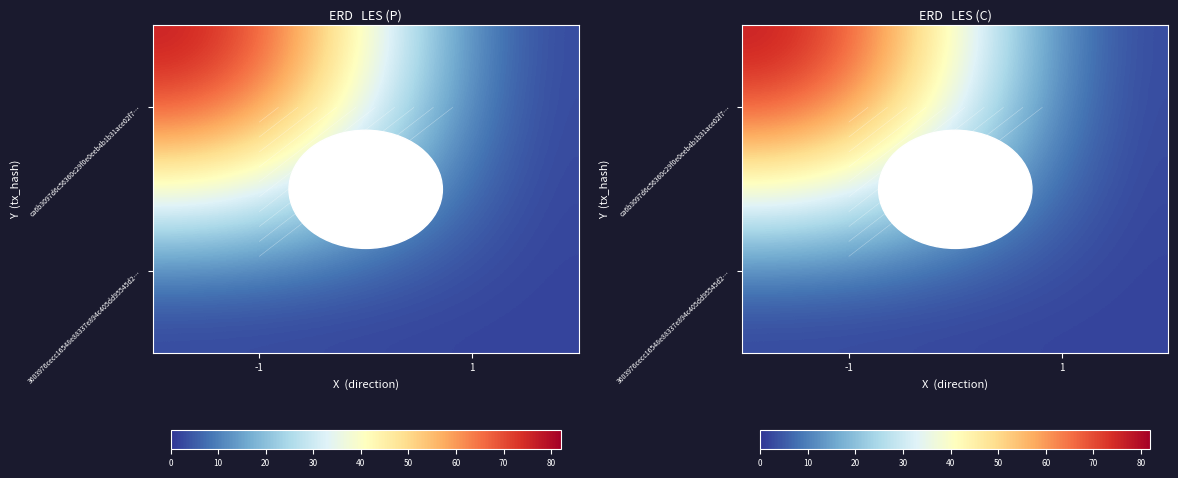

List the series in order of their peak value, highest first.

ca6b3097d6c56360c29f0e0eeb4b1b31ace02f7…, 3603976cecc16548e88337e894c405dd95545d2…